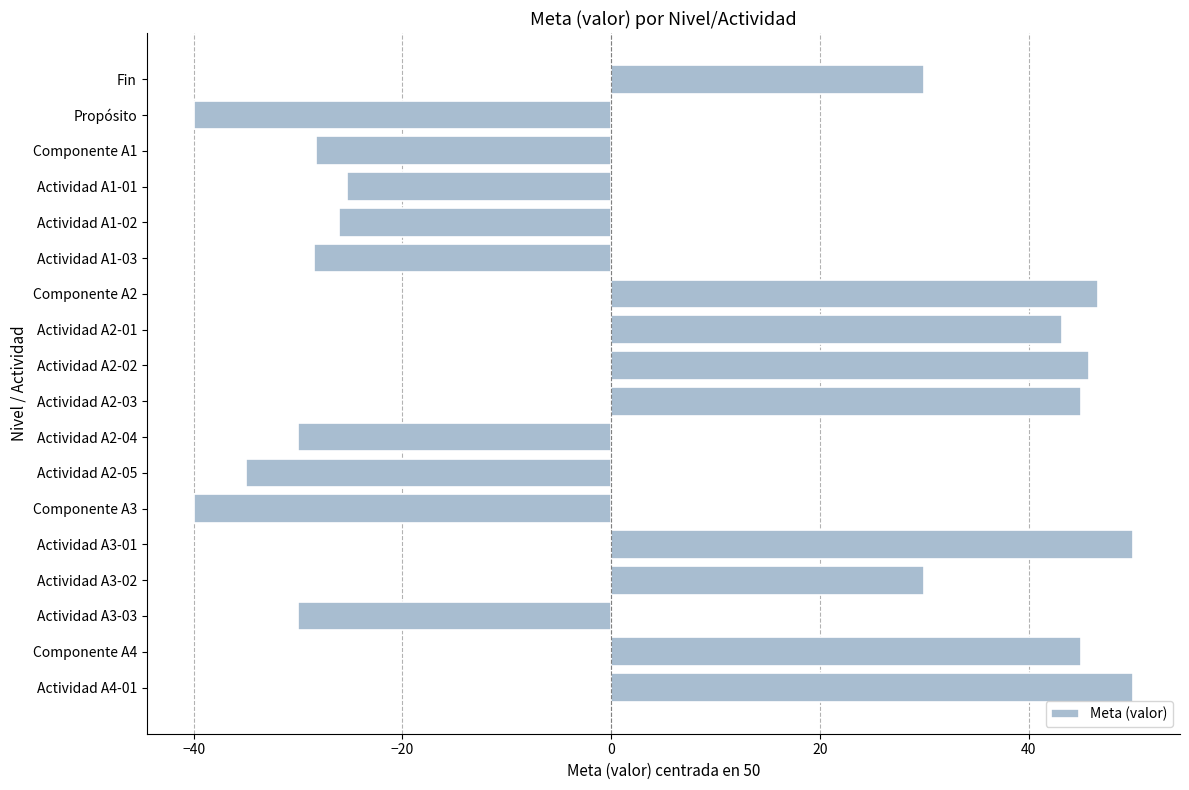

The chart shows a value of -13.4 at Actividad A1-03. True or false?

False